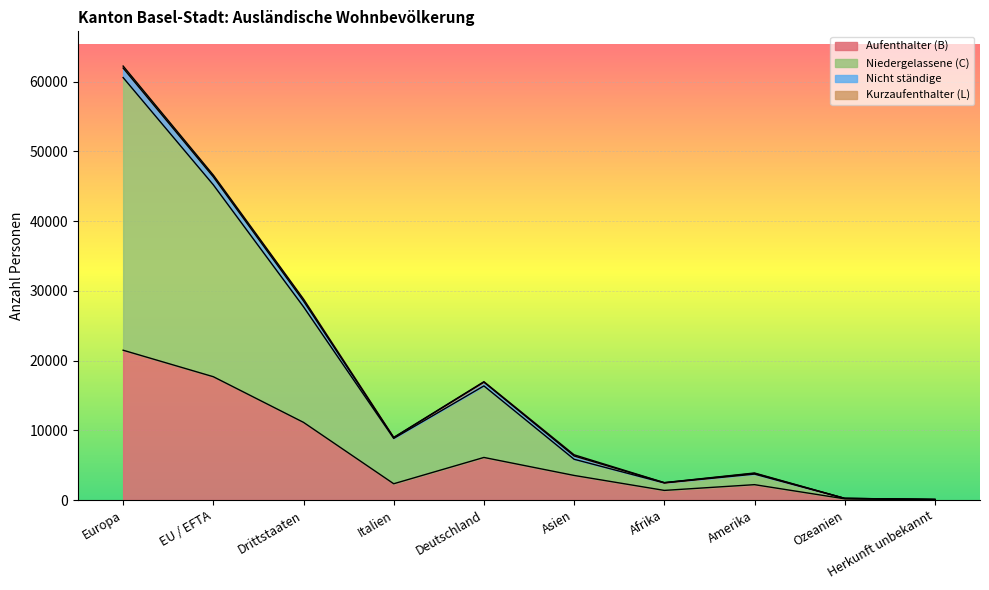

What is the value of the Niedergelassene (C) point at the 9th from the left?

234